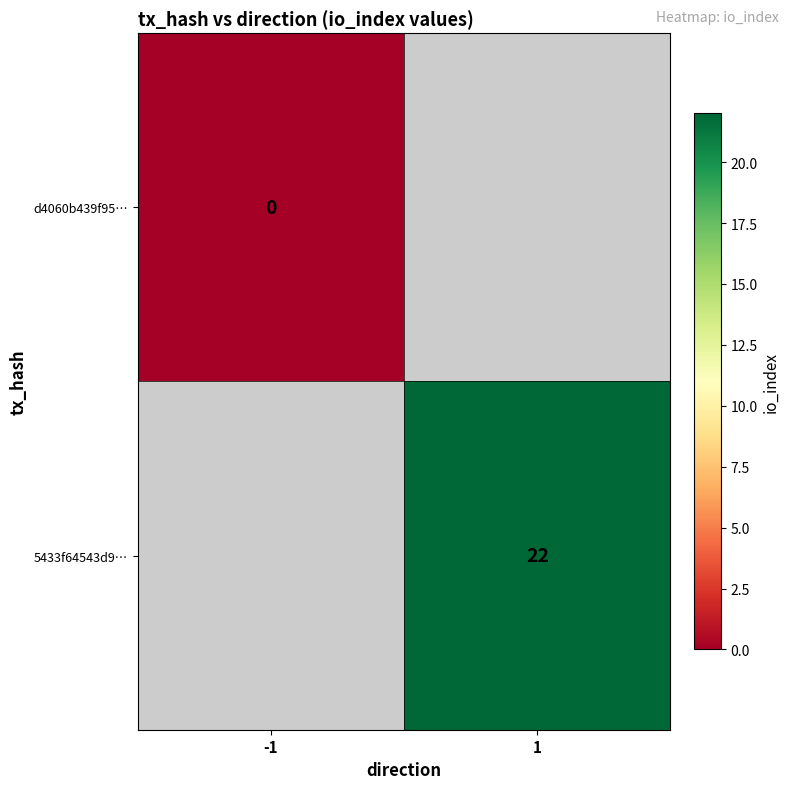

Which label corresponds to the largest value in the chart?

1